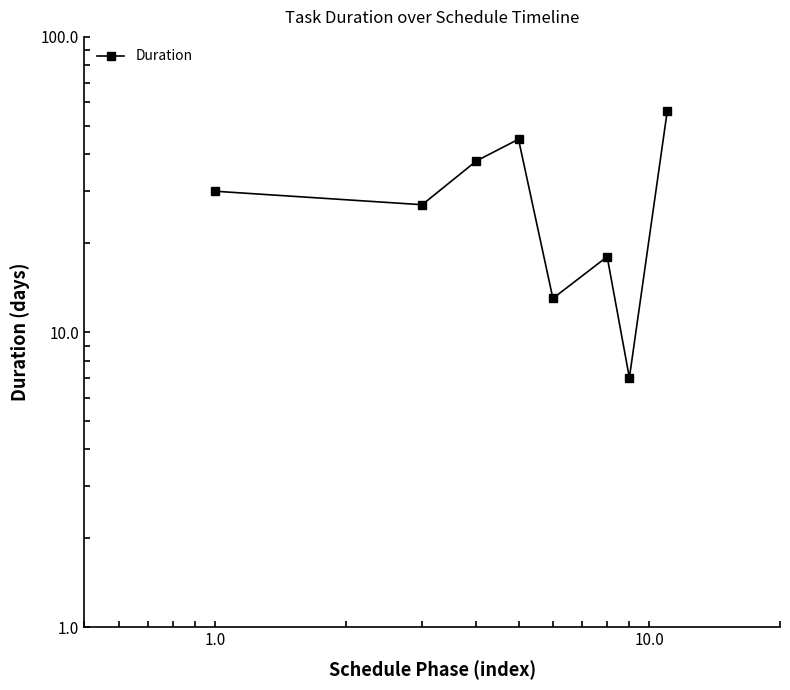

Is it true that the value at 1.0 is 38?

True